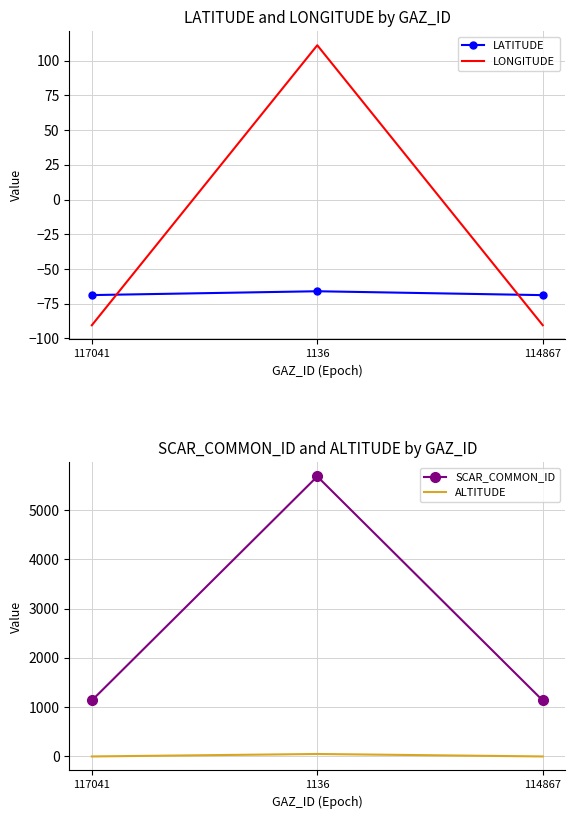

How many series are shown in this chart?

4